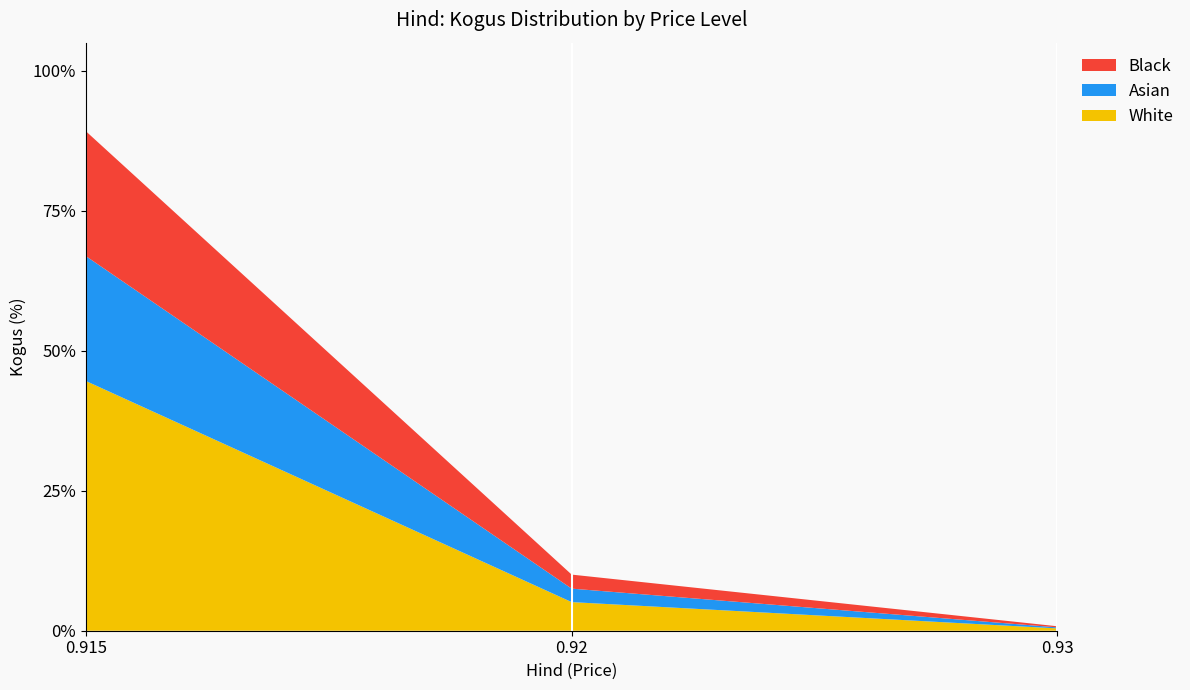

Reading right to left, what are the values for White?

0.93=0.4	0.92=5.1	0.915=44.6